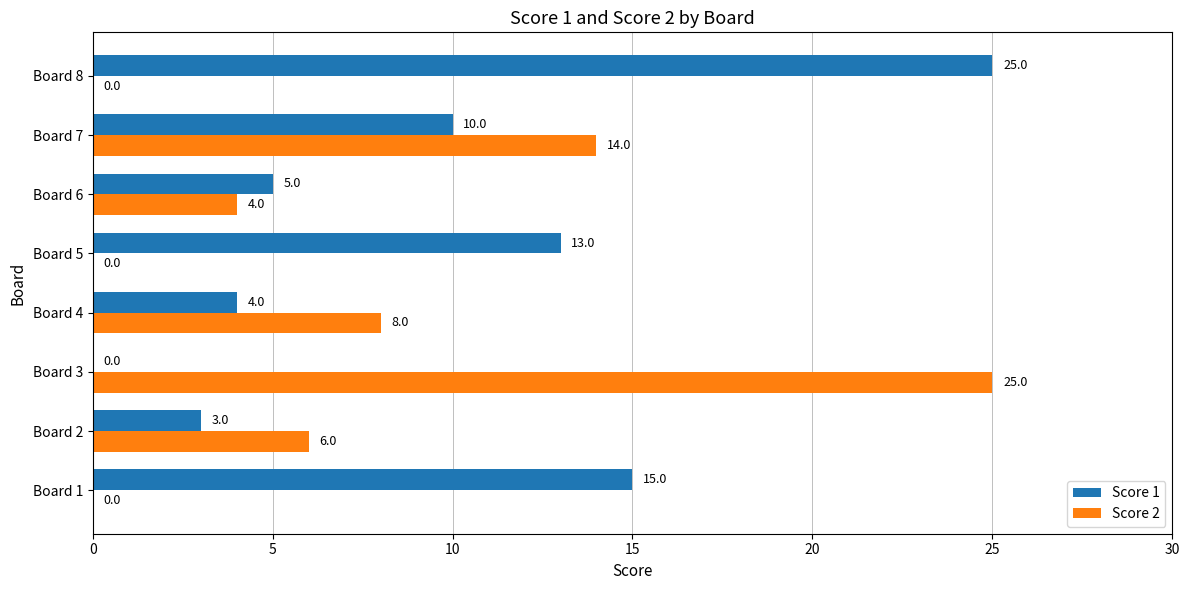

The Score 2 series shows 4 at Board 6. True or false?

True